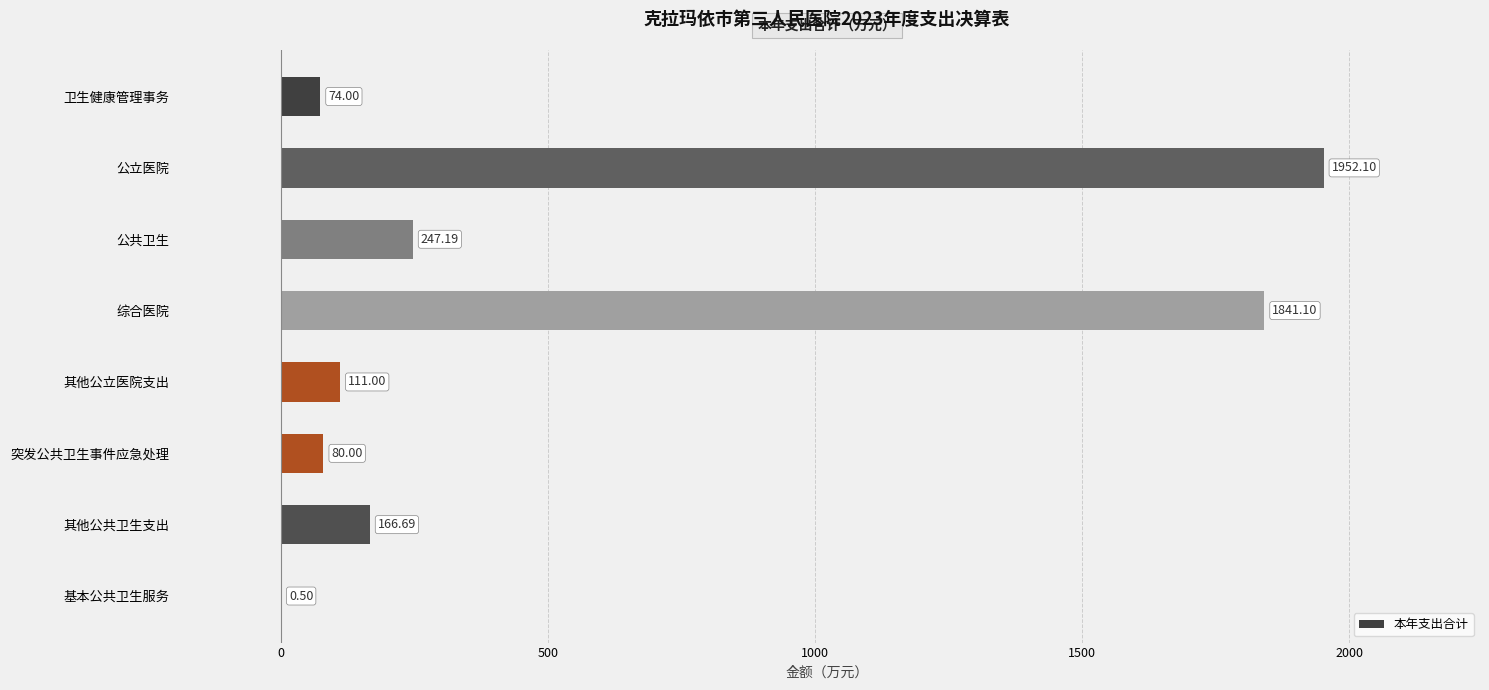

Are the bars horizontal?

Yes